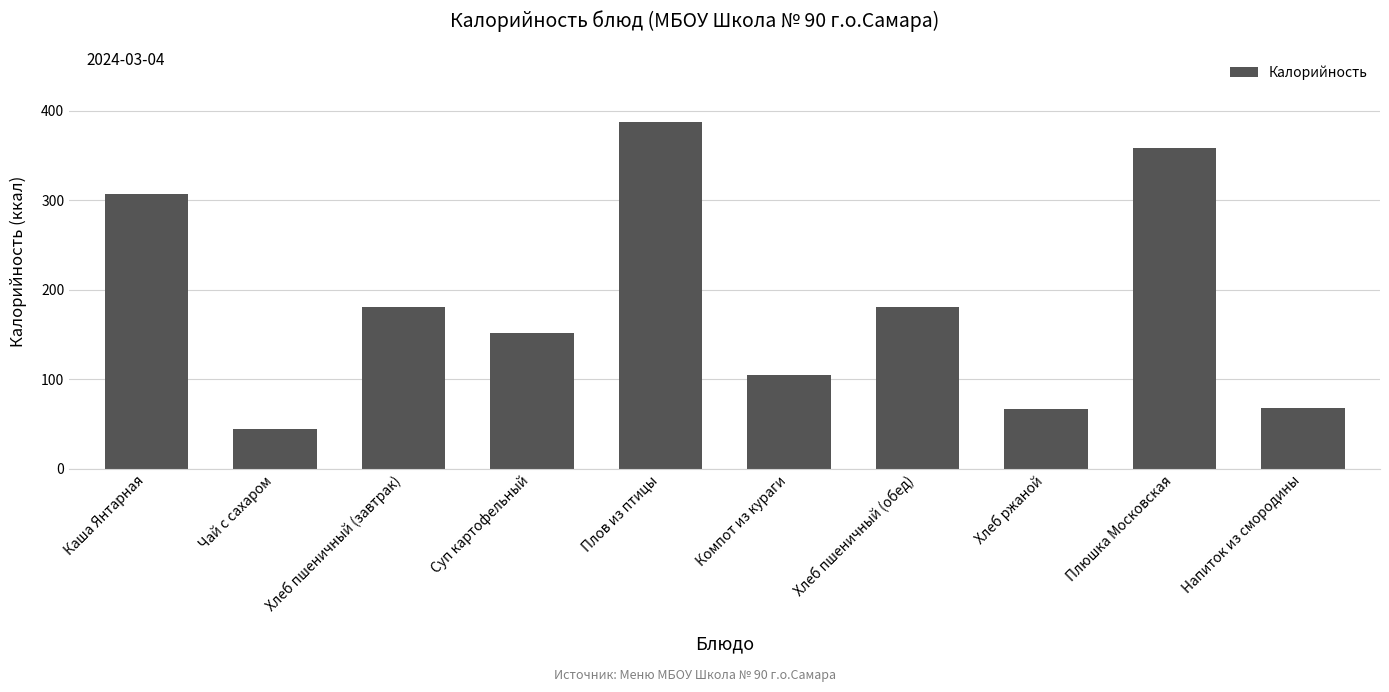

Which has a higher value, Хлеб пшеничный (завтрак) or Каша Янтарная?

Каша Янтарная